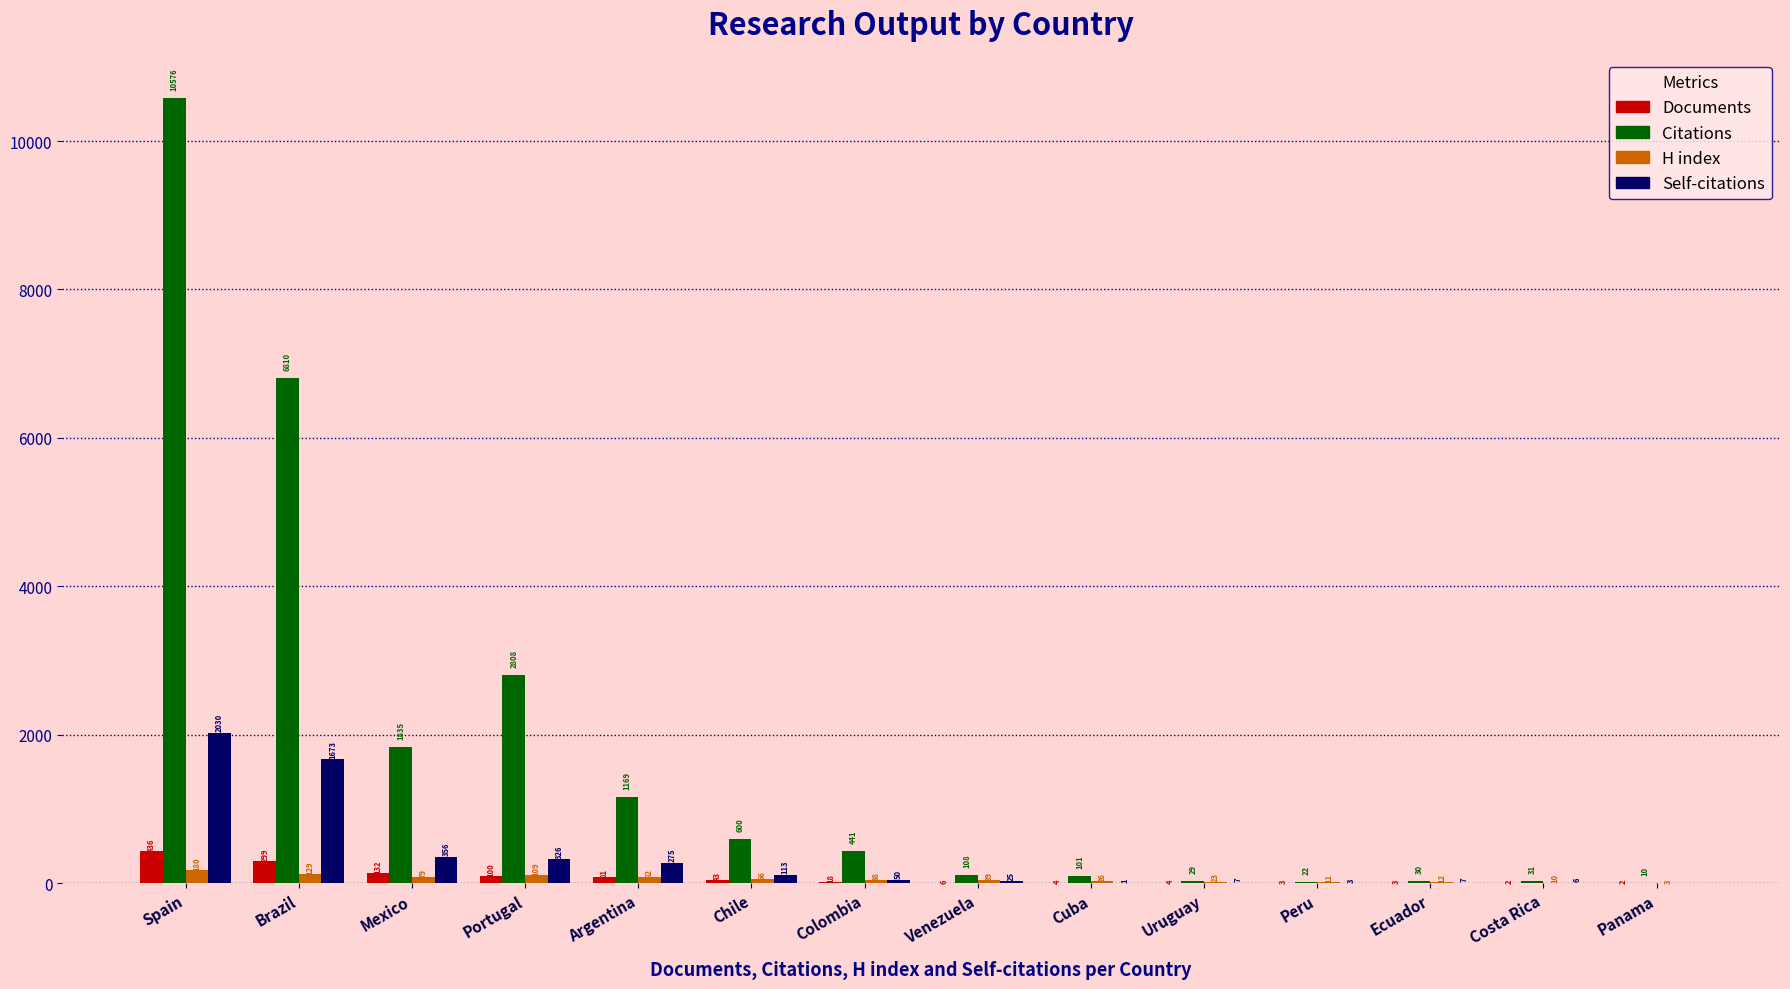

Are the bars grouped side by side (vs. stacked)?

Yes